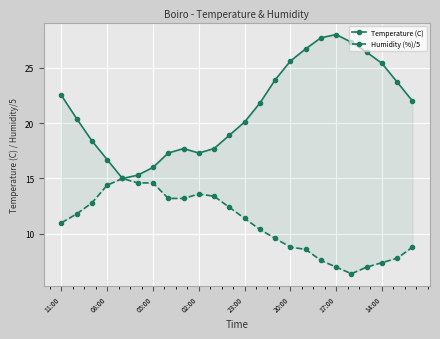

List the series in order of their peak value, lowest first.

Humidity (%)/5, Temperature (C)